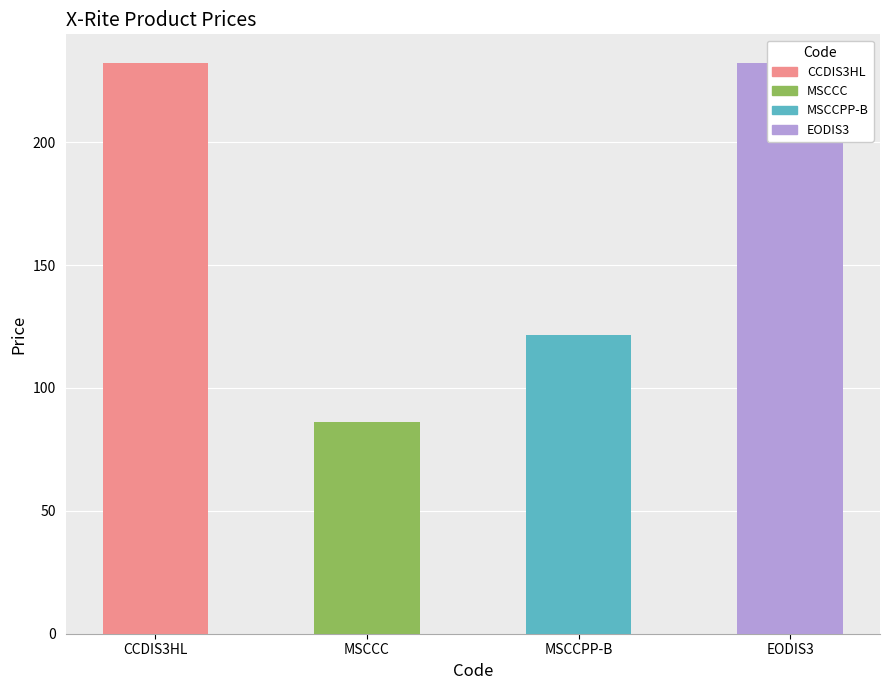

What is the label of the 3rd bar from the left?

MSCCPP-B